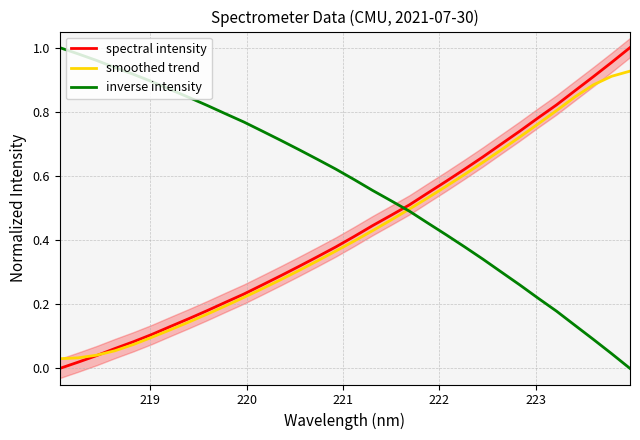

Which series ends up on top after the final intersection of spectral intensity and inverse intensity?

spectral intensity